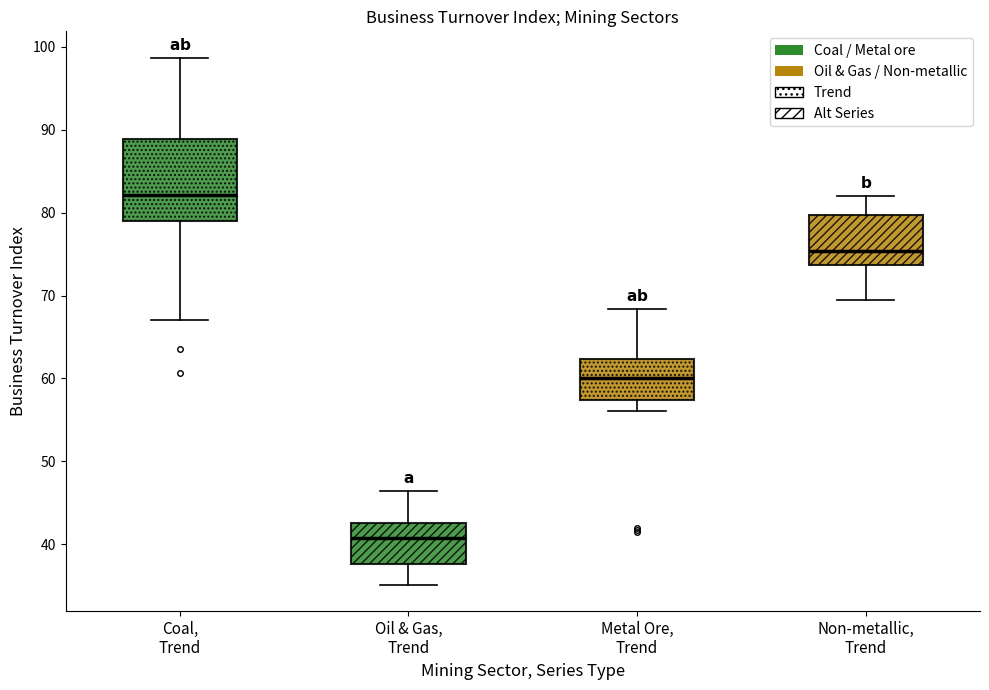

Where does the median line of the box for Non-metallic, Trend sit on the y-axis? The values are not printed on the chart, so give them approximately, as read against the axis.

75